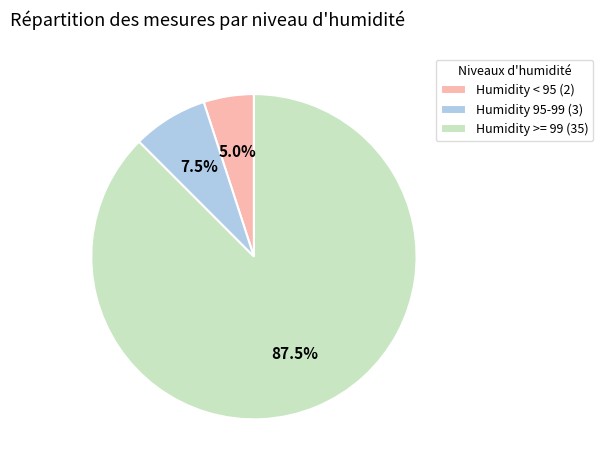

Is there a majority slice in this chart?

Yes